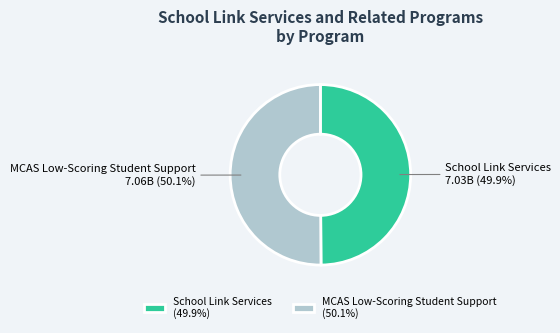

Approximately how many times larger is the value at School Link Services compared to MCAS Low-Scoring Student Support?

1.0